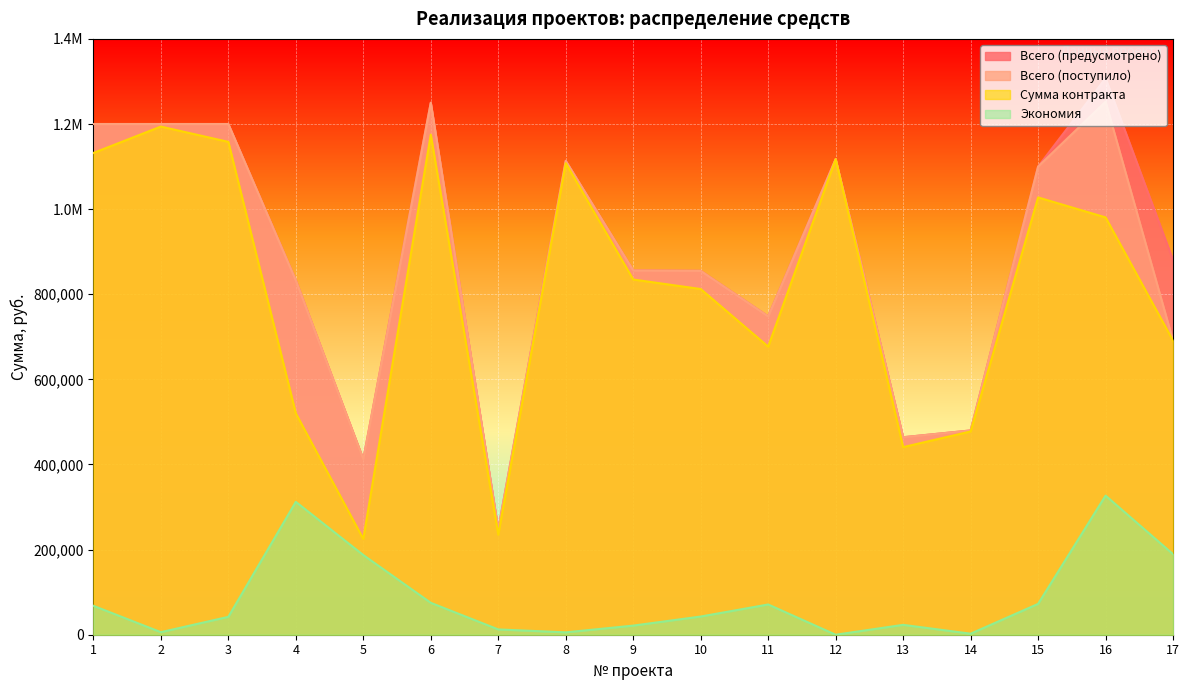

Where does the Сумма контракта series first go above 834600?

1